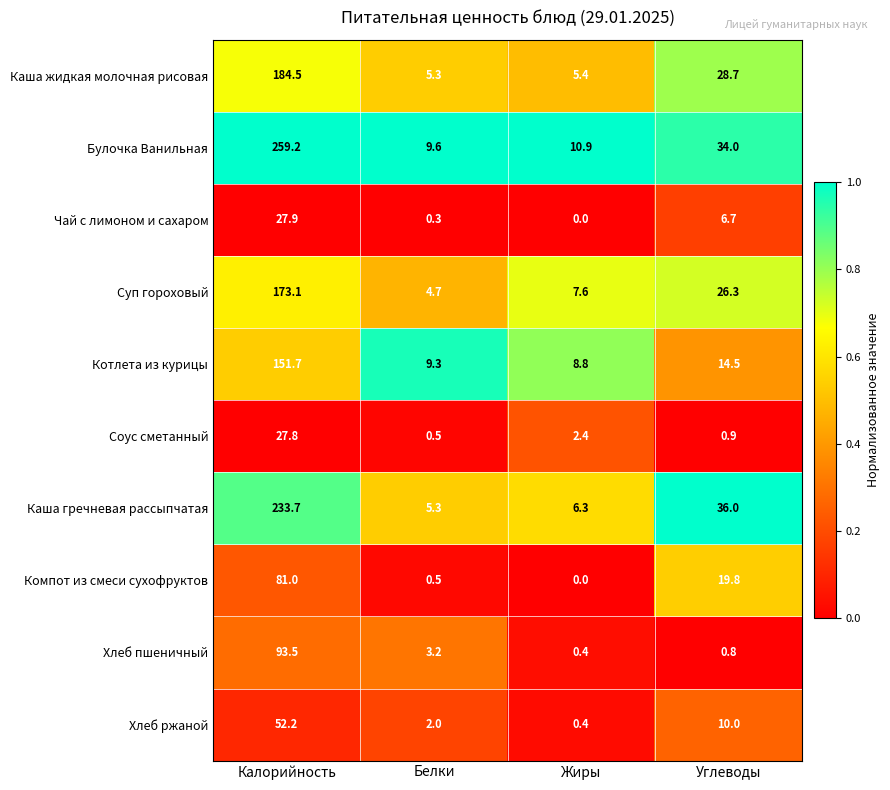

Which series has the widest spread of values?

Булочка Ванильная